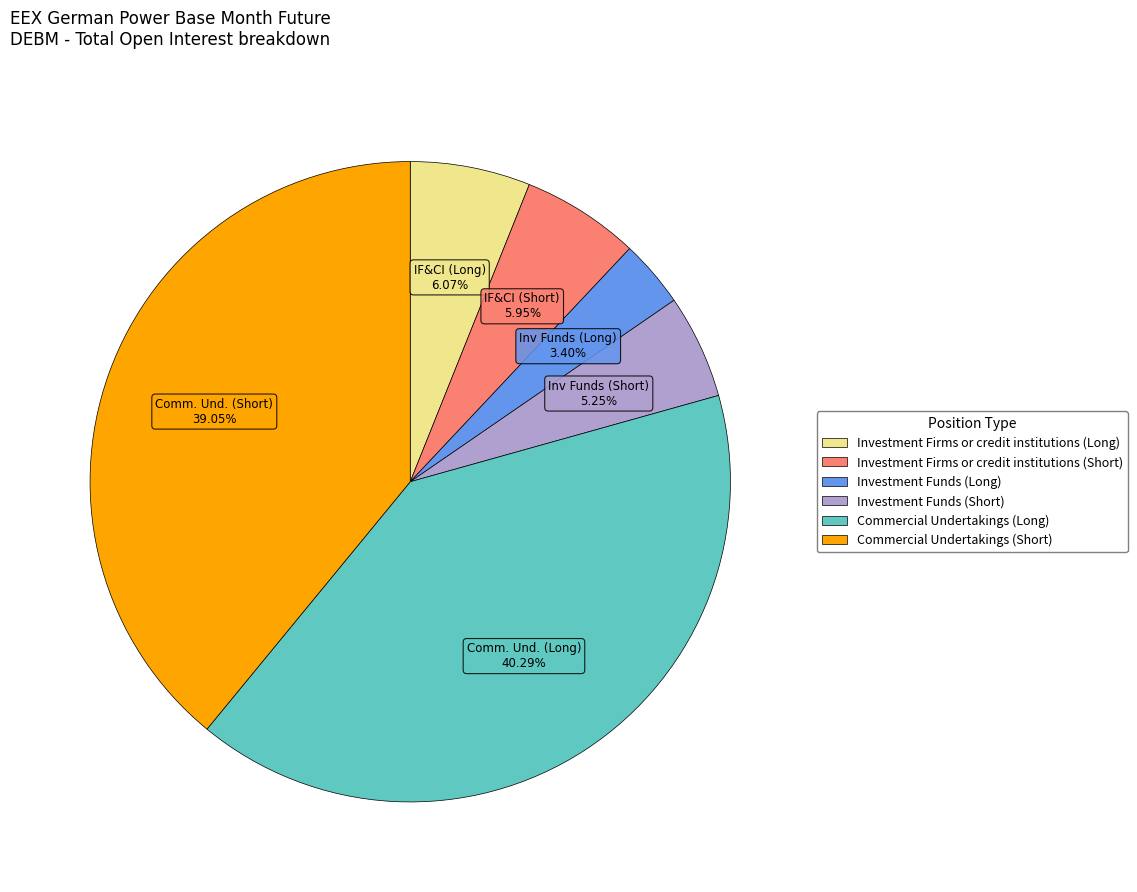

To the nearest percent, what is the difference between the Commercial Undertakings (Long) and Commercial Undertakings (Short) slice percentages?

1%